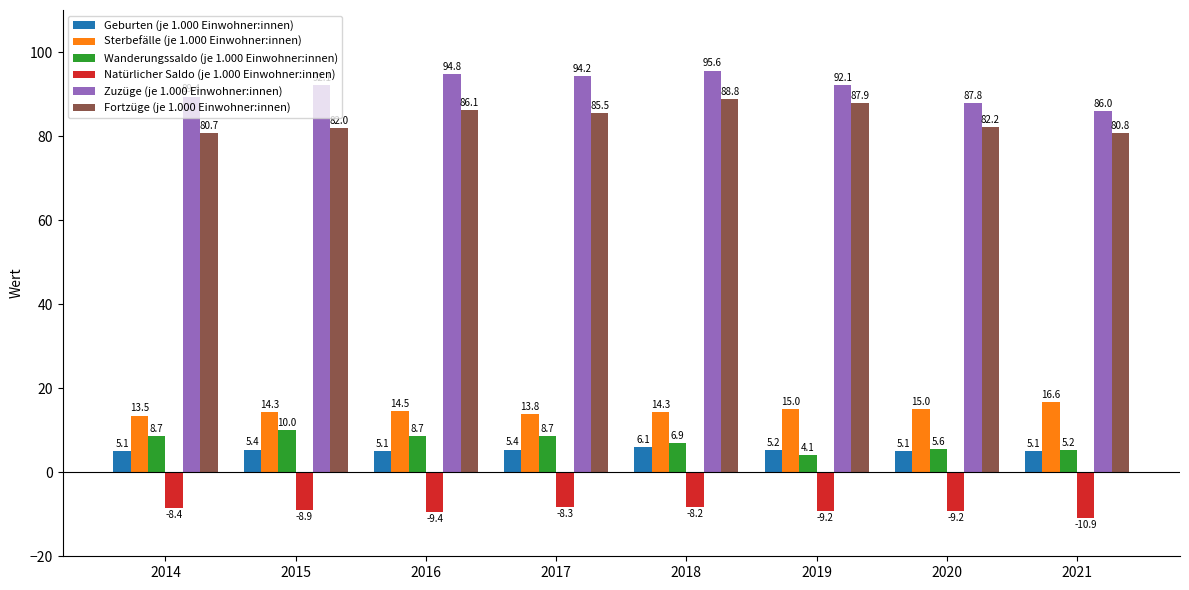

What is the difference between the Wanderungssaldo (je 1.000 Einwohner:innen) values at 2020 and 2019?

1.5